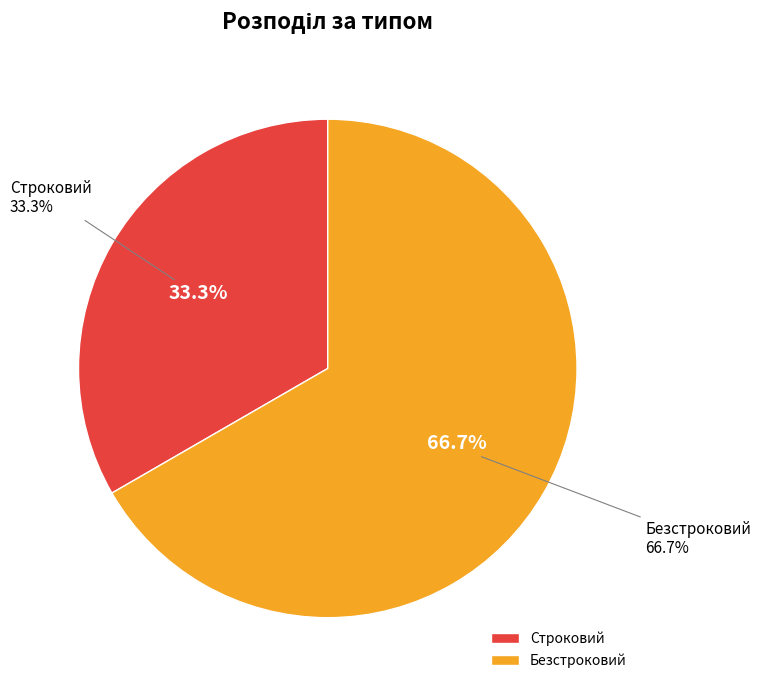

Which category has the biggest portion of the pie?

Безстроковий